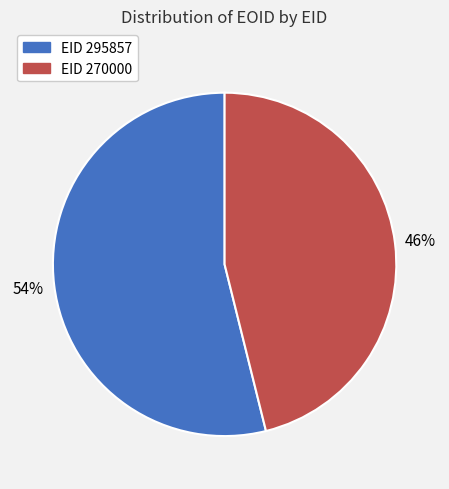

To the nearest percent, what is the average slice percentage?

50%